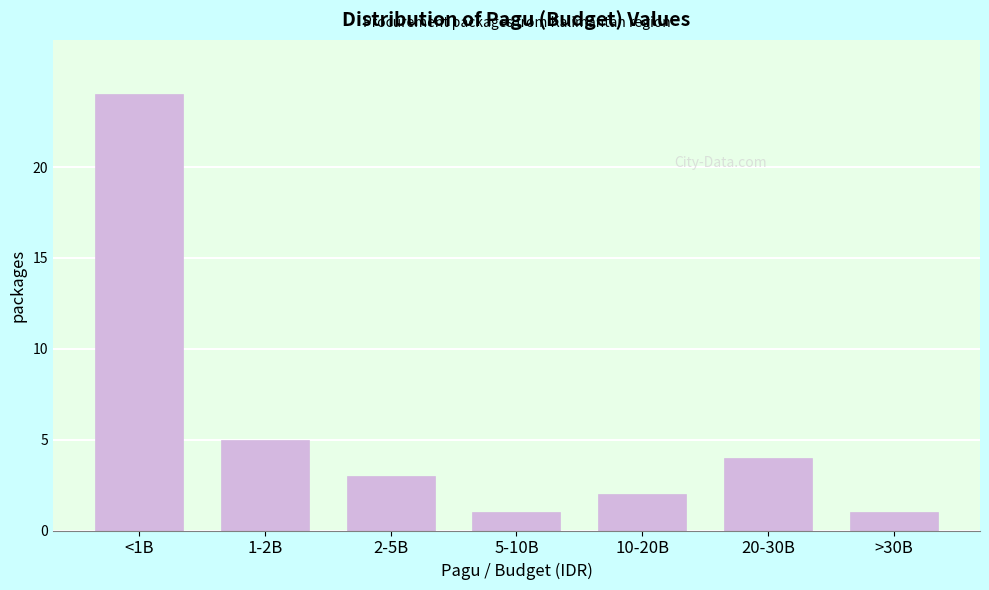

Reading left to right, transcribe all the data shown in this chart.

<1B=24	1-2B=5	2-5B=3	5-10B=1	10-20B=2	20-30B=4	>30B=1